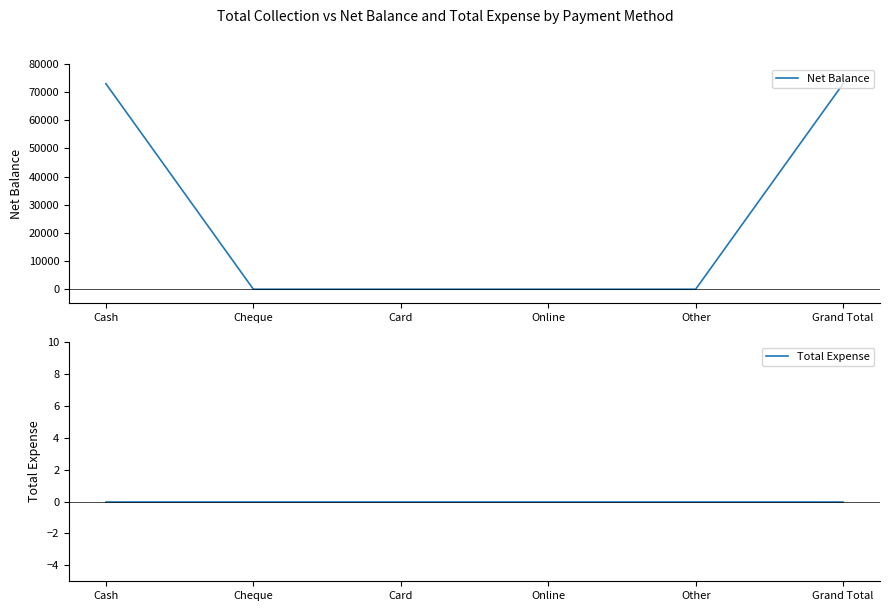

The Net Balance series shows 44045 at Grand Total. True or false?

False